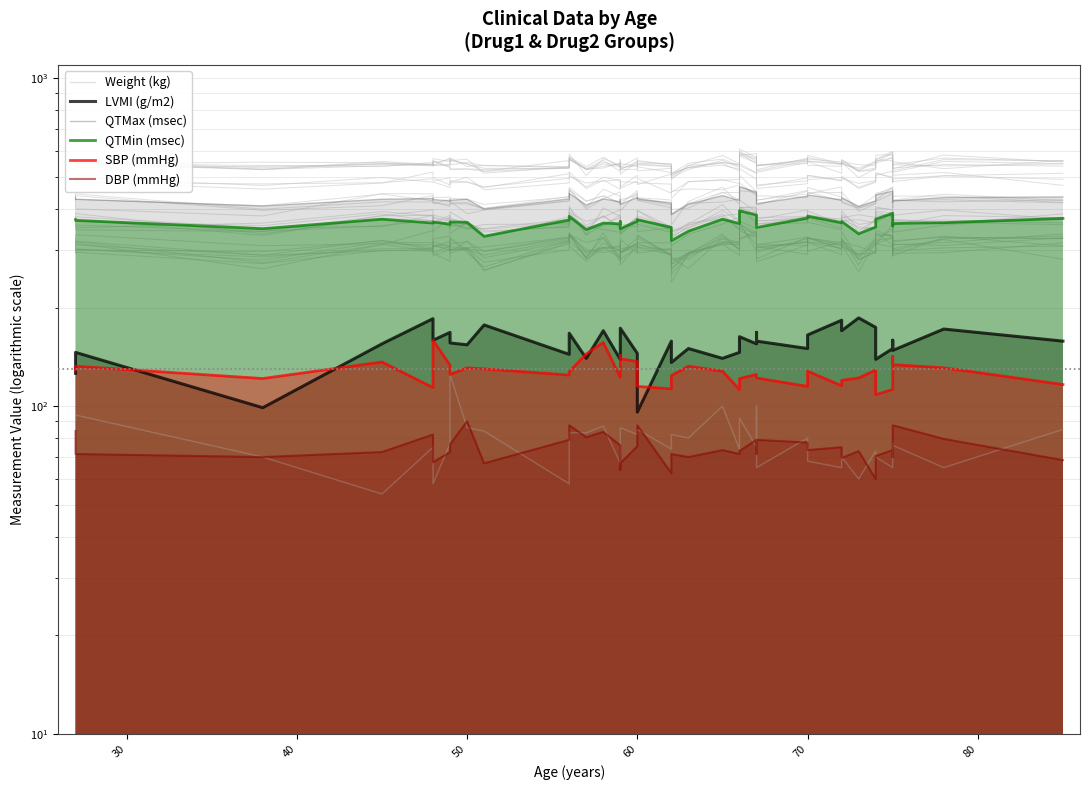

Which series has the largest range (max minus min)?

LVMI (g/m2)